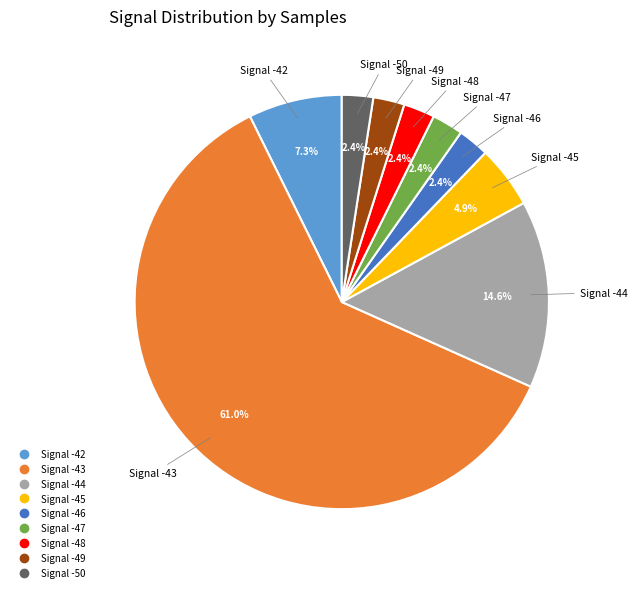

Is there any slice that represents more than half of the pie?

Yes